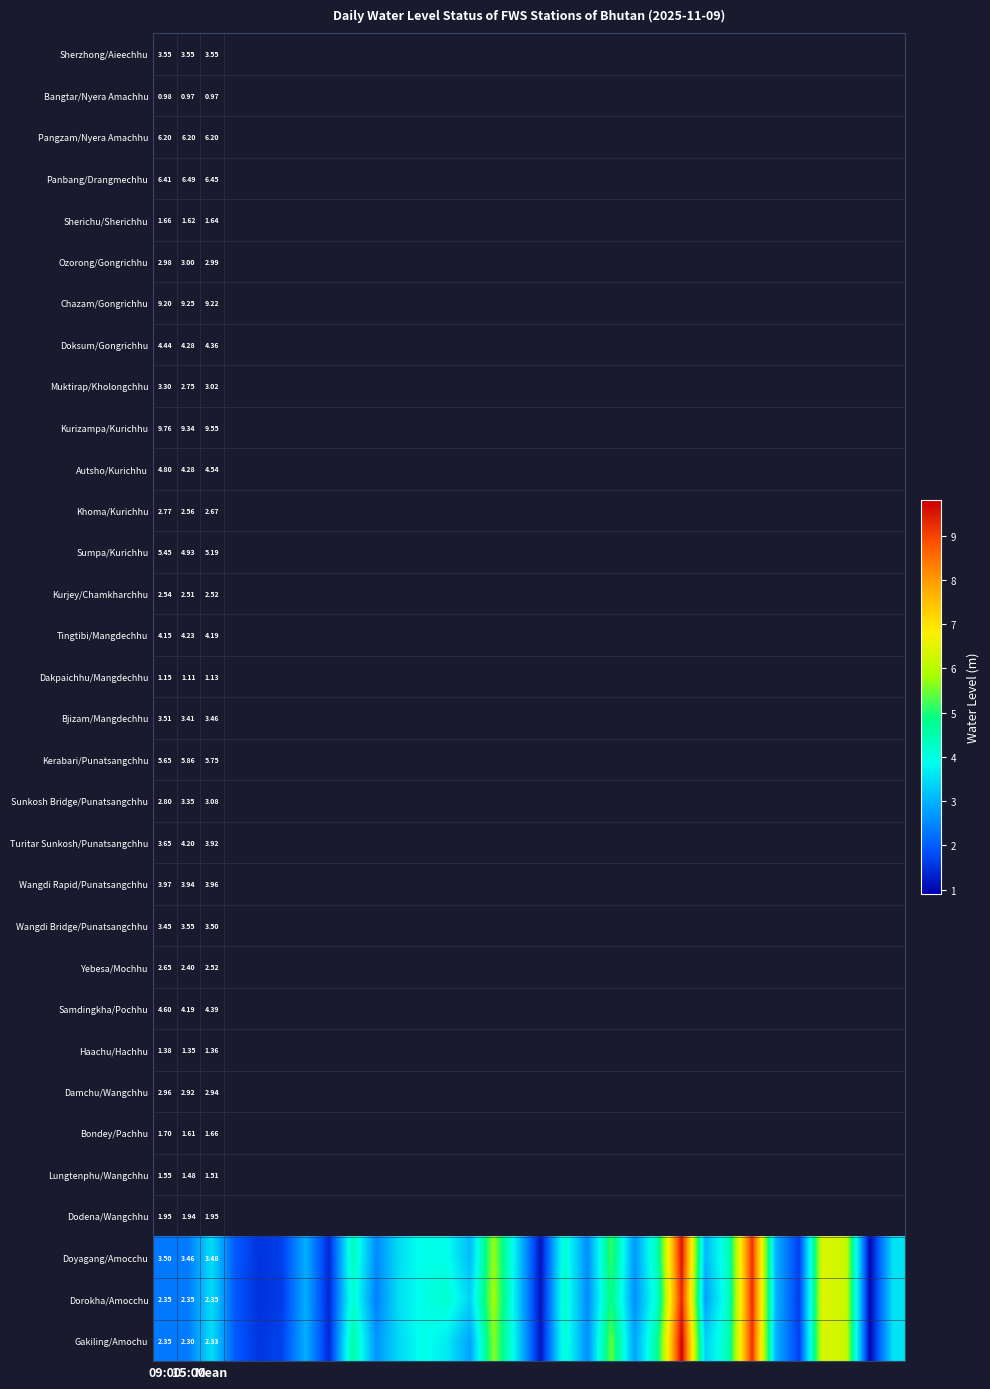

At how many categories does at least one series exceed 9?

2